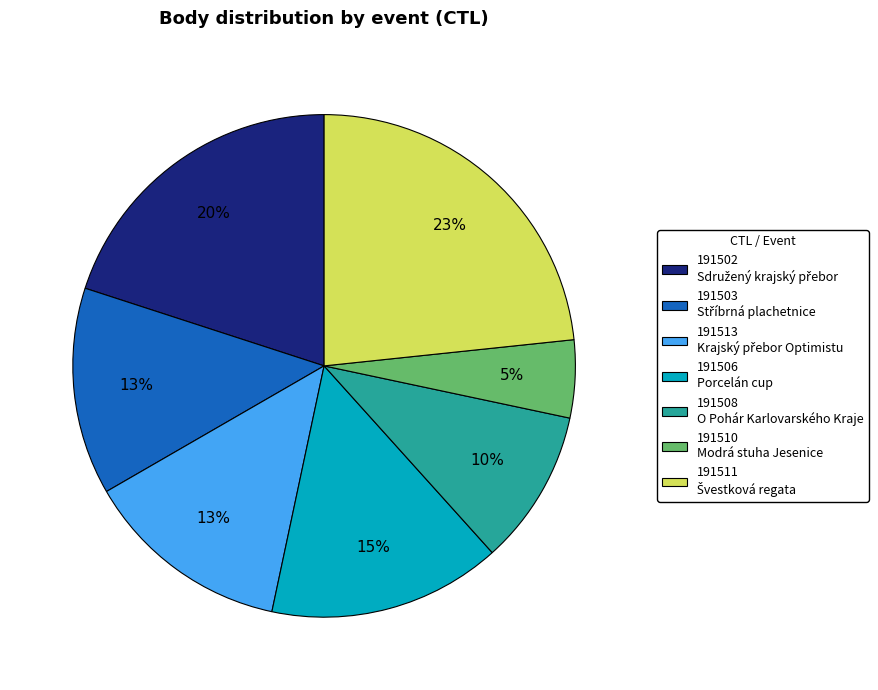

To the nearest percent, what portion does 191513 represent?

13%